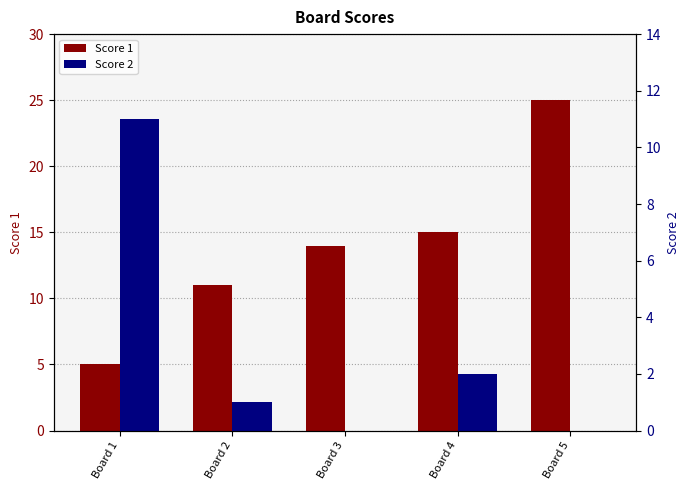

The value of Score 2 at Board 2 is 2. True or false?

False